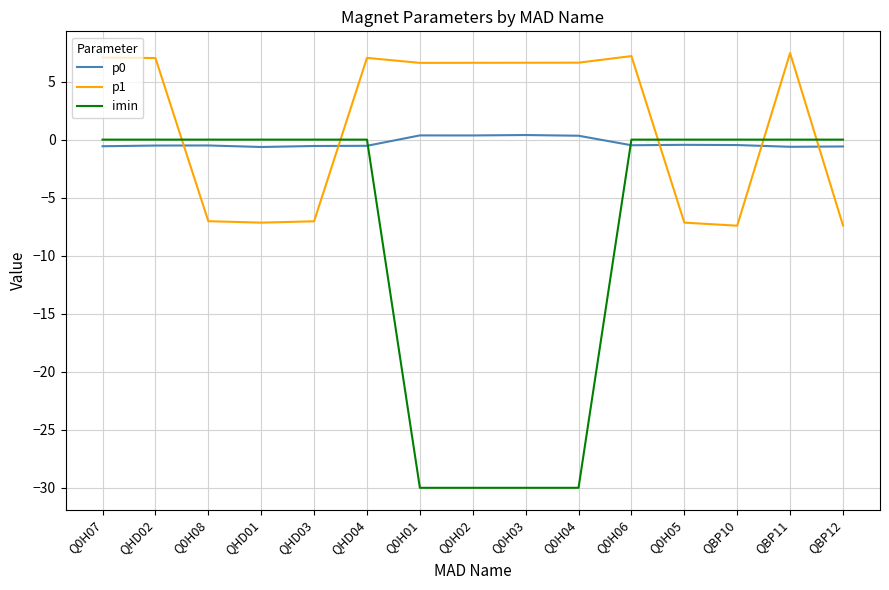

How many categories are shown in the chart?

15